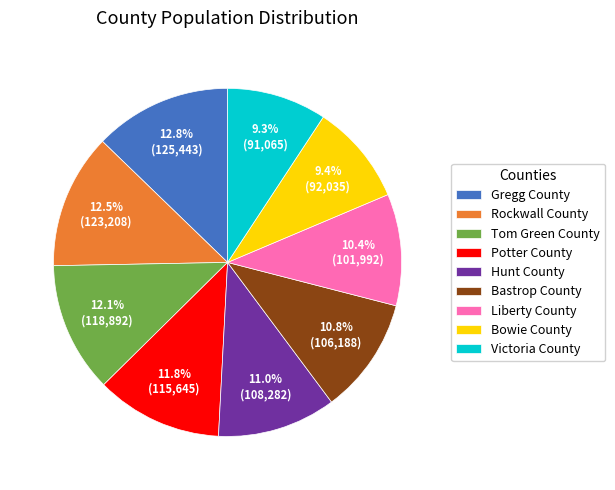

What portion of the pie excludes Potter County?

88.2%